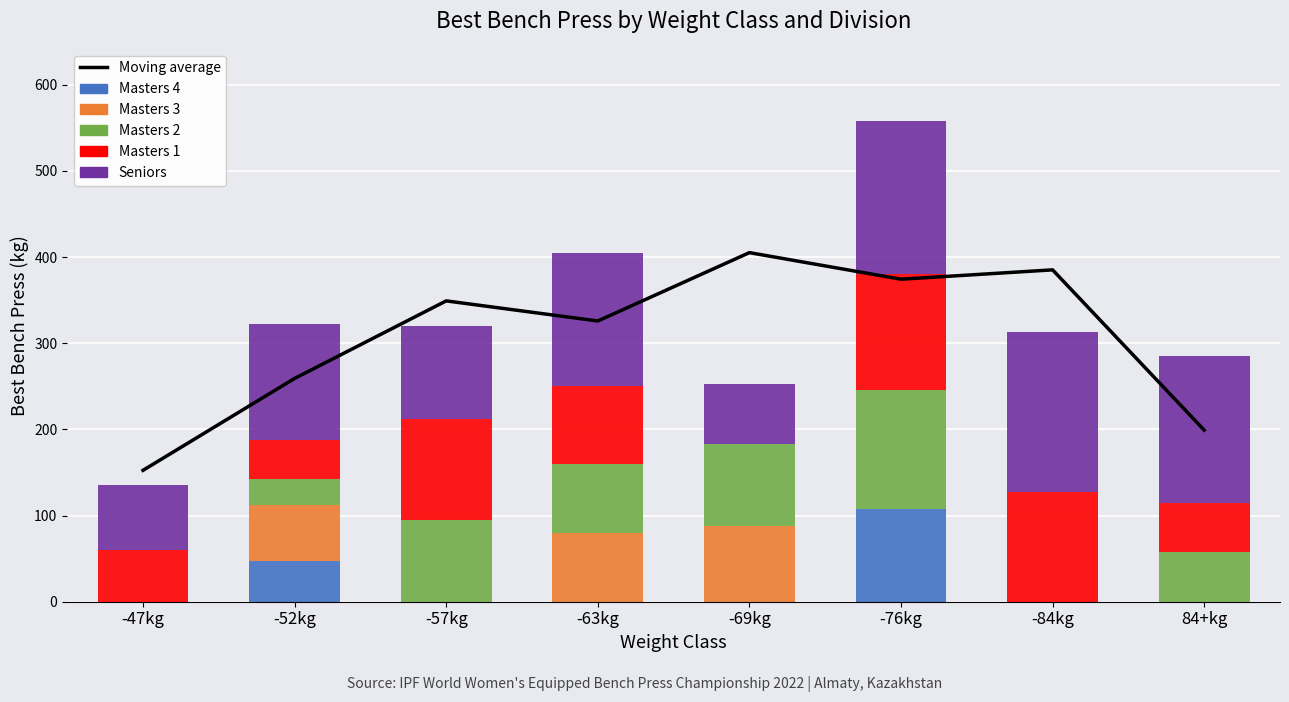

At which category does the chart reach its minimum across all series?

-47kg